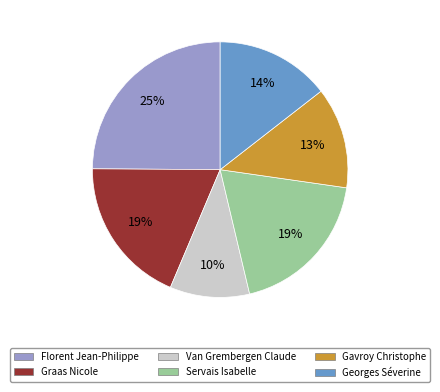

What is the smallest slice in the pie chart?

Van Grembergen Claude